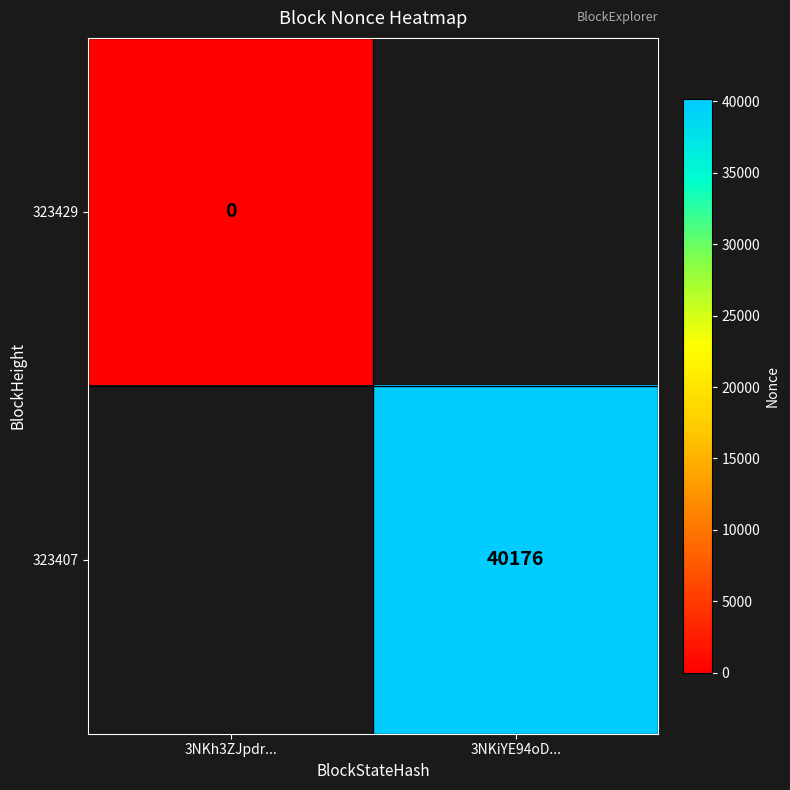

Which has a higher value, 3NKh3ZJpdr... or 3NKiYE94oD...?

3NKiYE94oD...